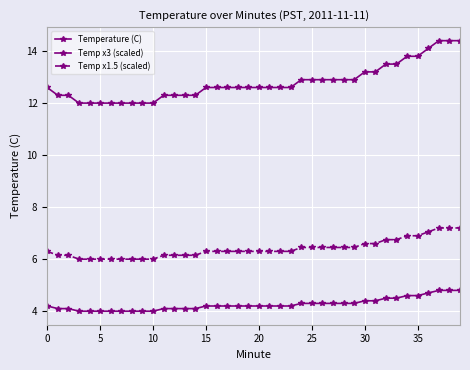

What is the average value of the Temp x3 (scaled) series?

12.8